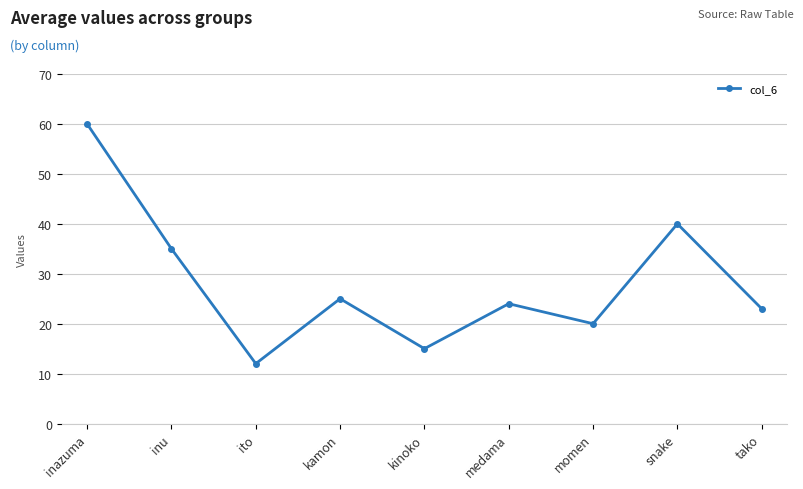

Rank the categories by value from highest to lowest.

inazuma, snake, inu, kamon, medama, tako, momen, kinoko, ito